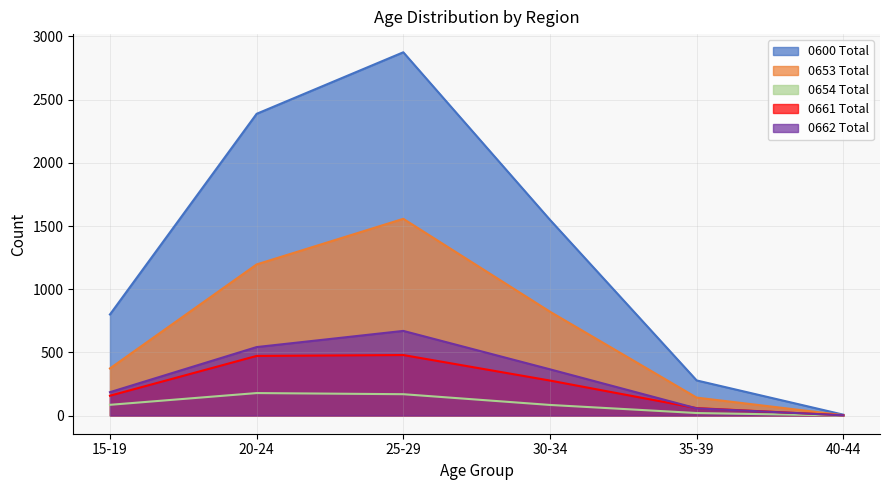

How many interior local peaks does the 0600 Total series have?

1